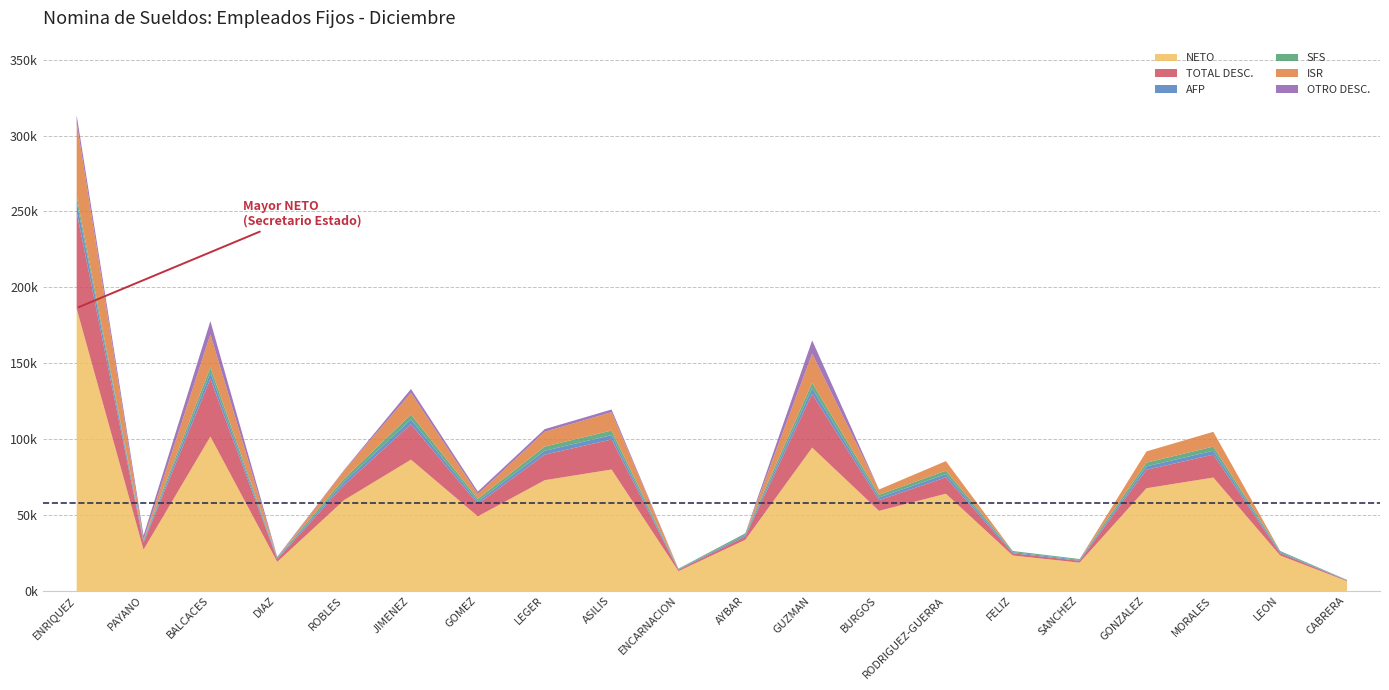

True or false: SFS has more than 0 interior local peaks.

True